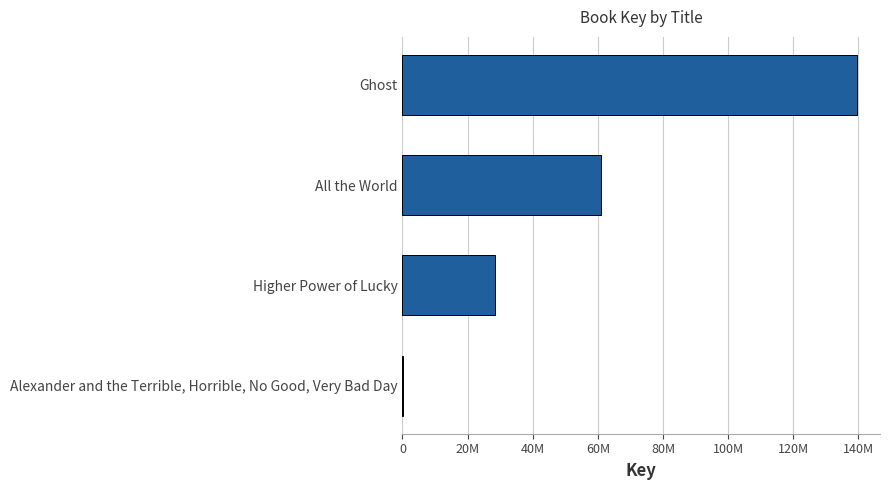

What is the maximum value shown in the chart?

139631199